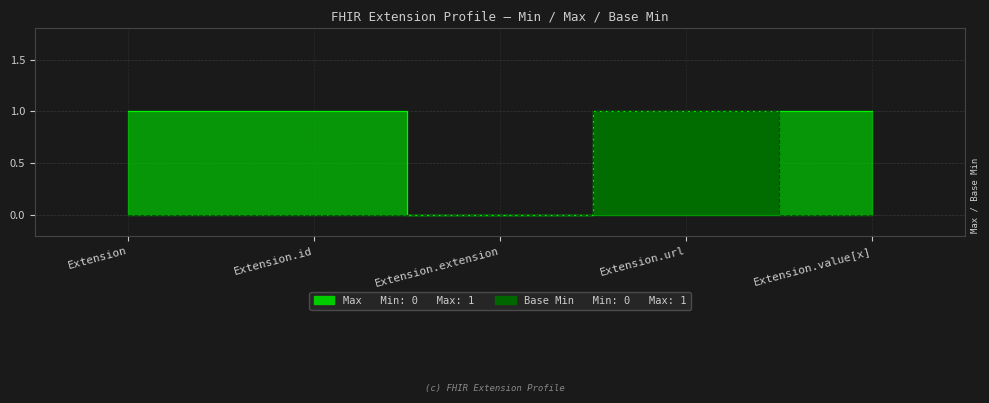

Which series changed the most between Extension.id and Extension.url?

Base Min